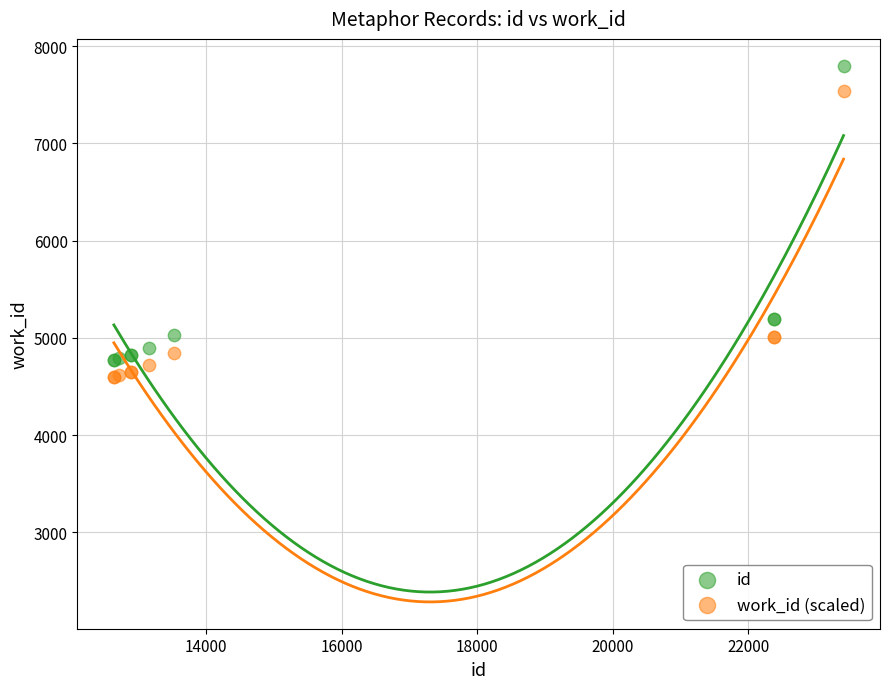

Which series reaches the maximum Y coordinate?

id